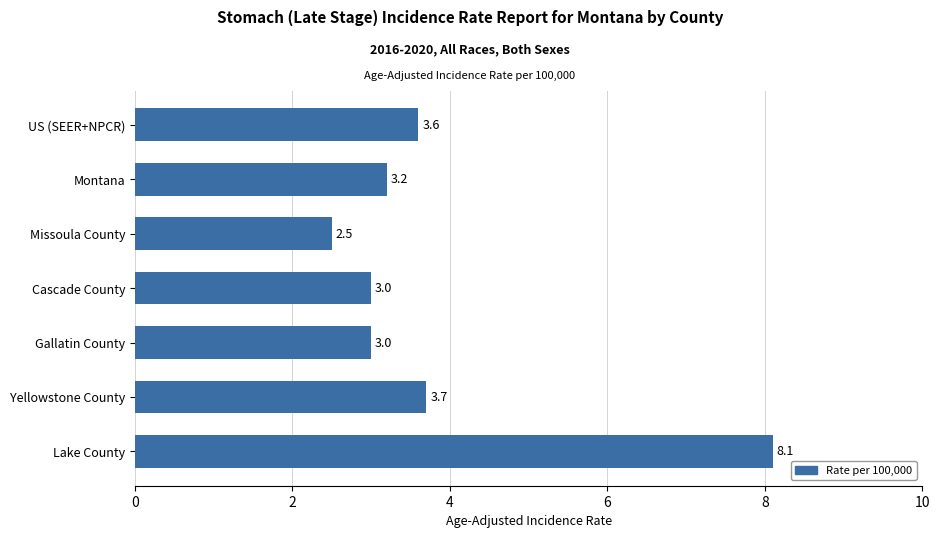

At which label is the value closest to 5?

Yellowstone County